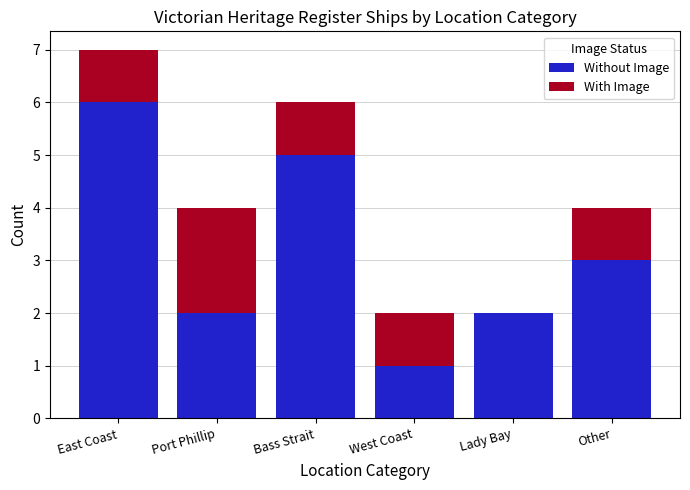

Does the chart contain stacked bars?

Yes